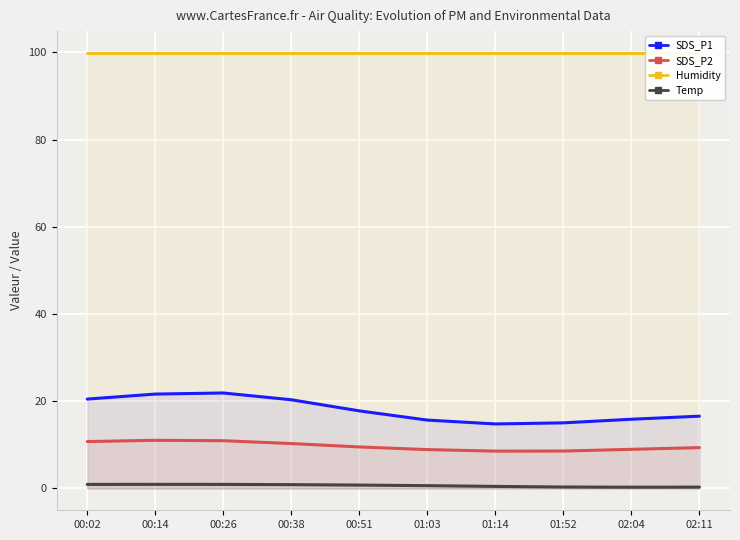

What is the sum of the SDS_P1 values at 00:51 and 02:04?

33.7